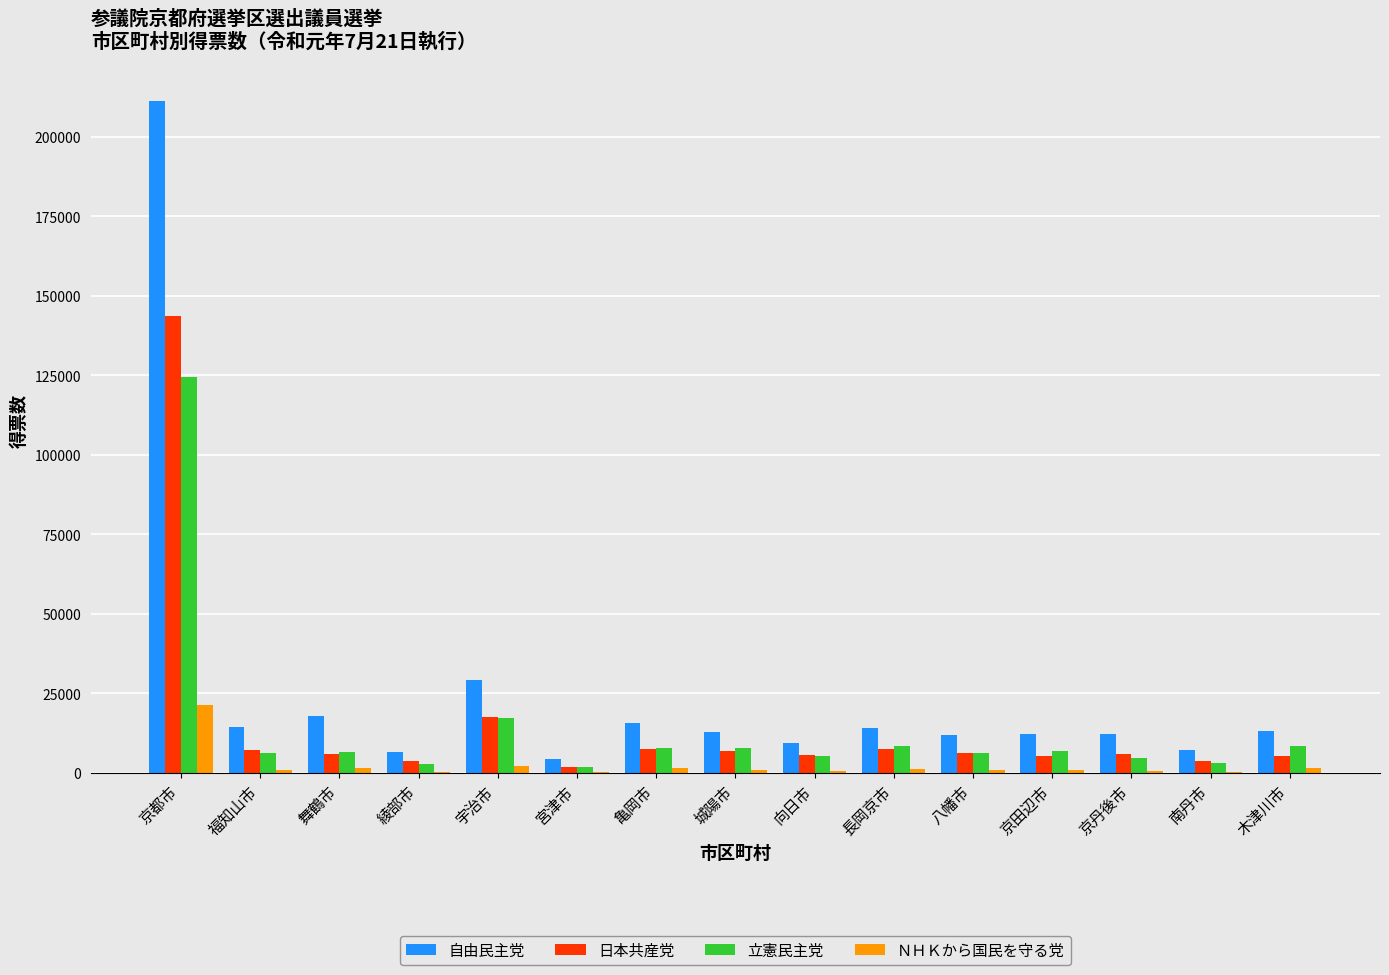

How many categories are shown in the chart?

15